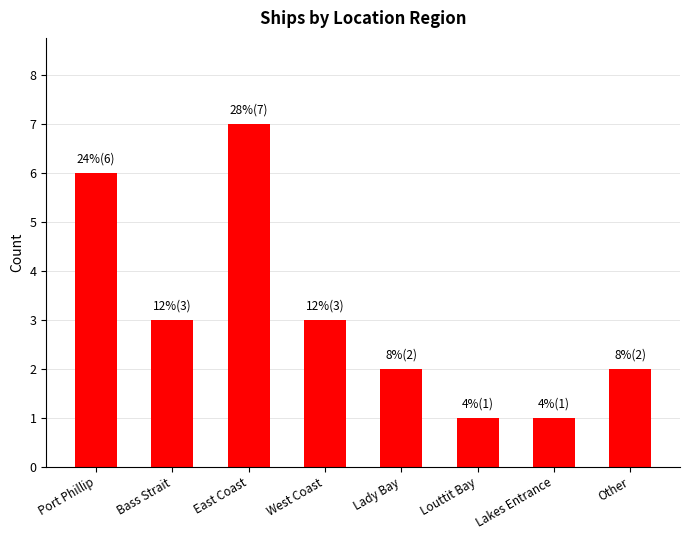

Approximately how many times larger is the value at Lady Bay compared to Bass Strait?

0.7